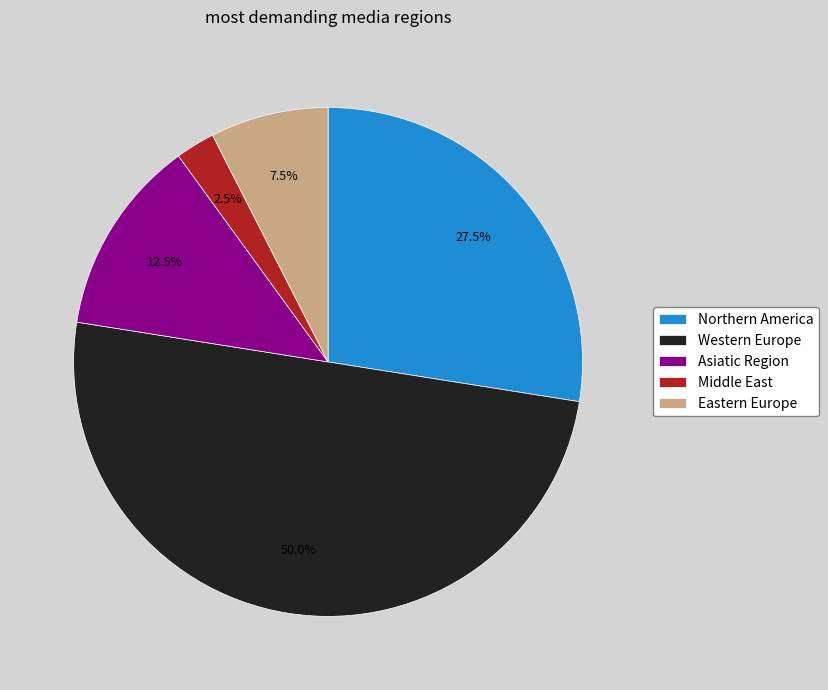

Combined, what portion of the pie is Middle East and Northern America?

30.0%